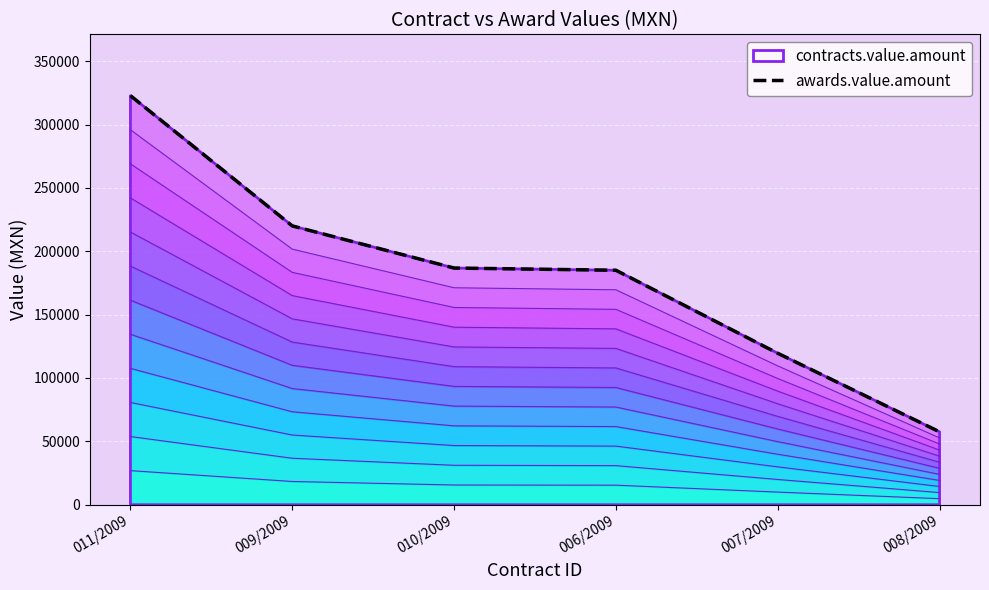

True or false: the data has more than 1 interior local peaks.

False